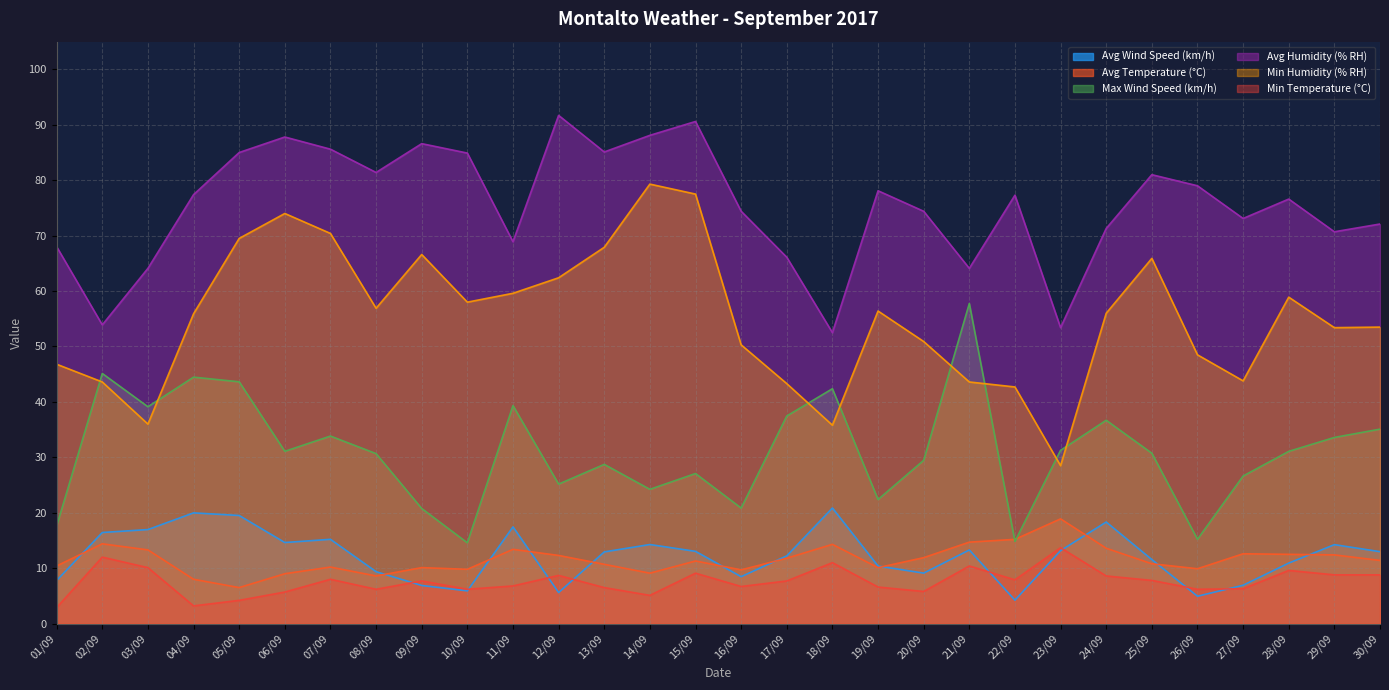

At 08/09, list the series in order from smallest to largest.

Min Temperature (°C), Avg Temperature (°C), Avg Wind Speed (km/h), Max Wind Speed (km/h), Min Humidity (% RH), Avg Humidity (% RH)